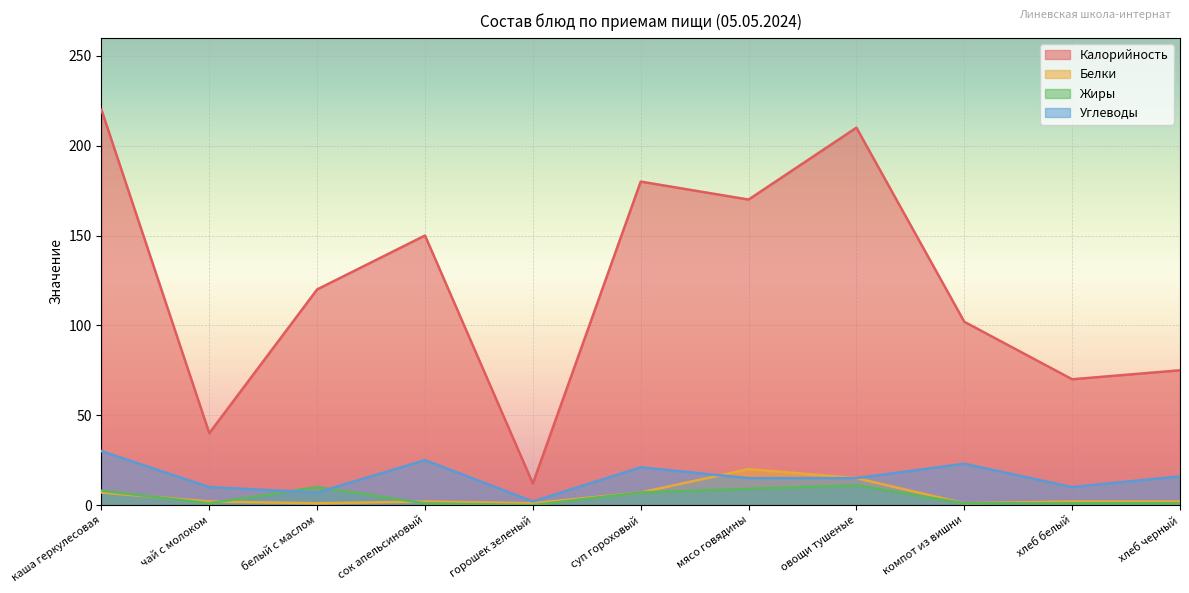

How many lines are shown in the chart?

4